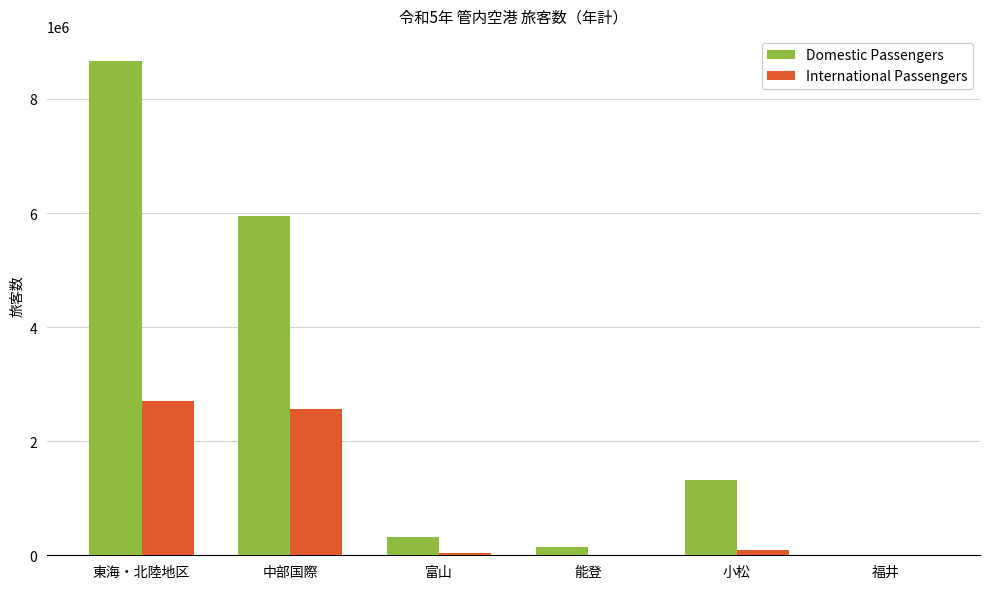

Where does the International Passengers series first go above 97707?

東海・北陸地区